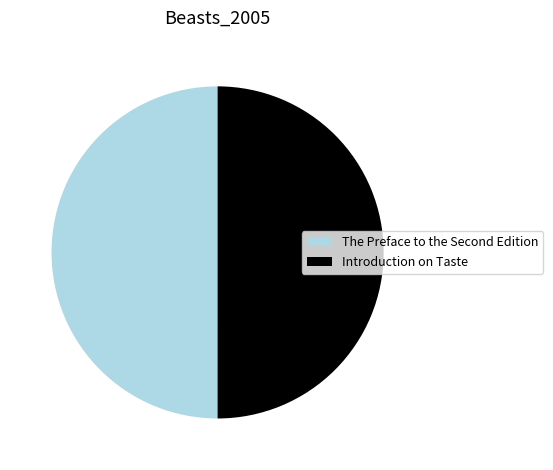

True or false: Introduction on Taste accounts for 55% of the total.

False